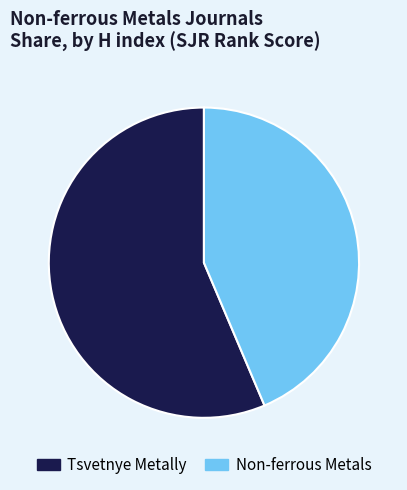

Is there a majority slice in this chart?

Yes